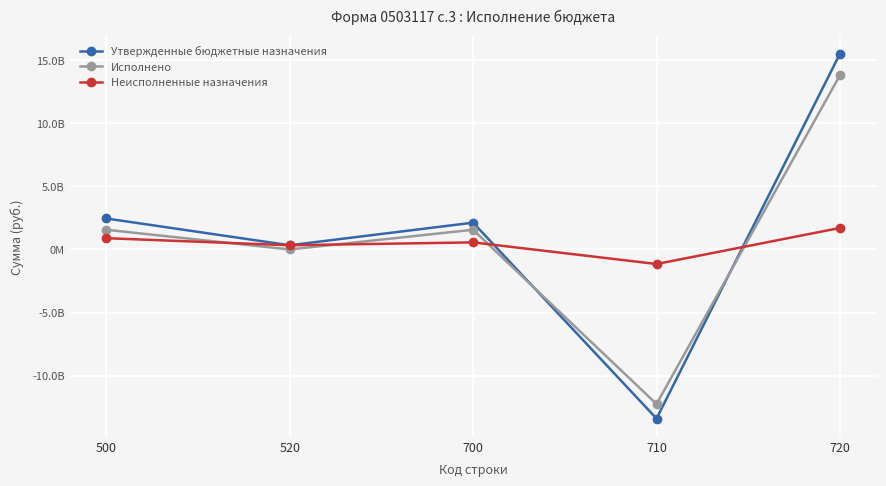

Reading left to right, extract all data points from this chart.

Утвержденные бюджетные назначения: 500=2456132012.0	520=332903000.0	700=2123229012.0	710=-13392645707.2	720=15507519419.2
Исполнено: 500=1561929577.2	520=0.0	700=1561929577.2	710=-12239738668.4	720=13801668245.6
Неисполненные назначения: 500=894202434.8	520=332903000.0	700=561299434.8	710=-1152907038.8	720=1705851173.6